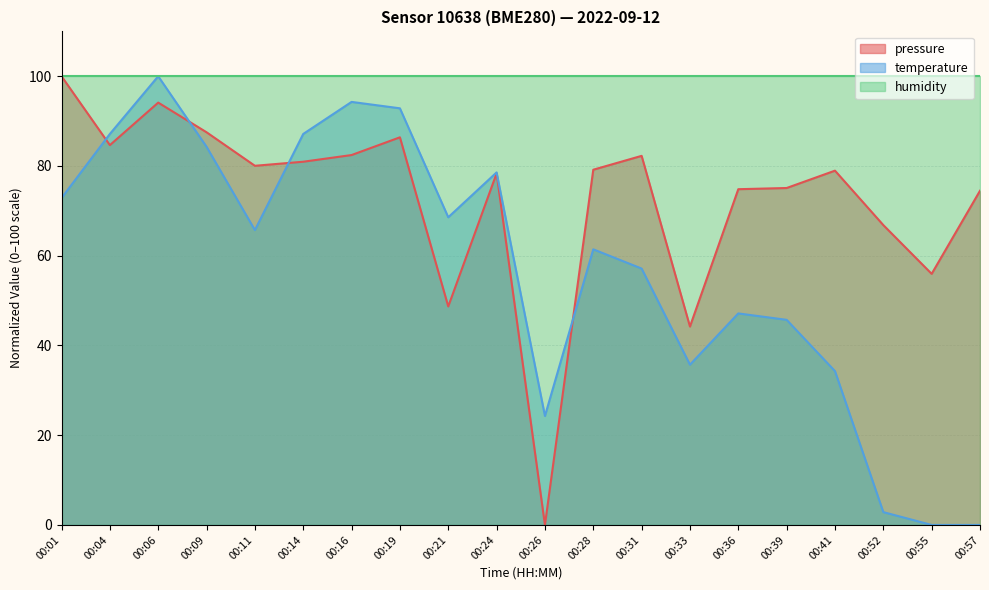

True or false: temperature and pressure cross at least once.

True